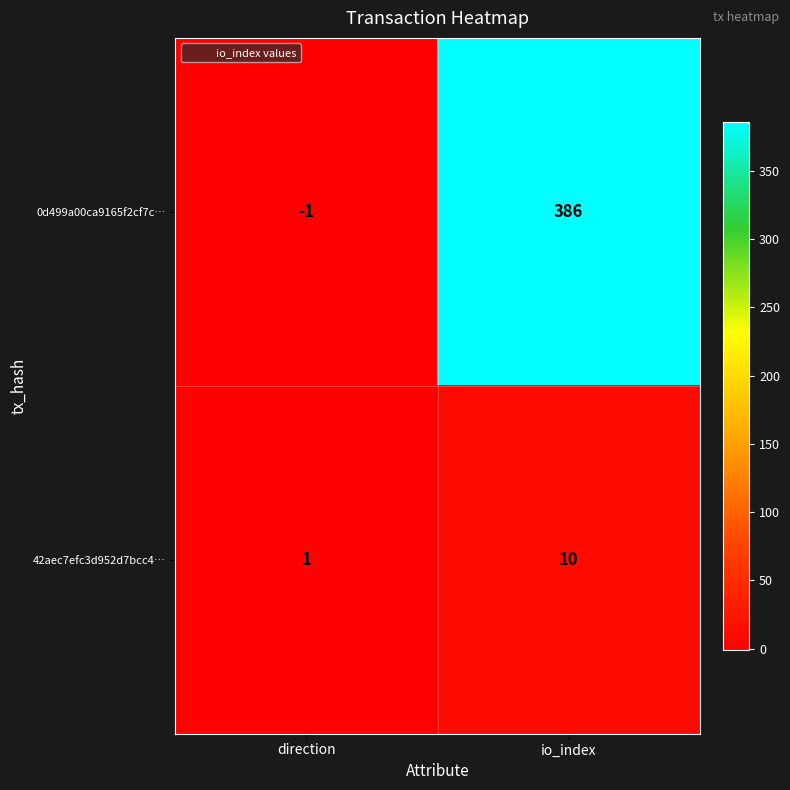

What is the approximate value of 0d499a00ca9165f2cf7c… at io_index?

386